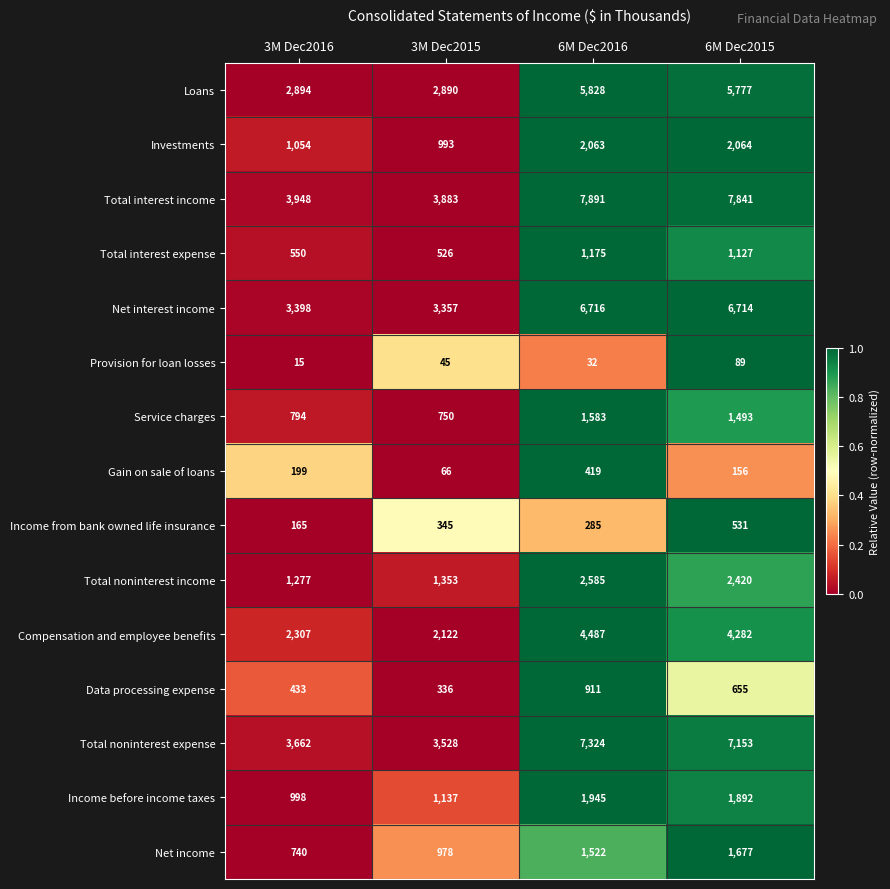

What is the average value of the Net interest income series?

5046